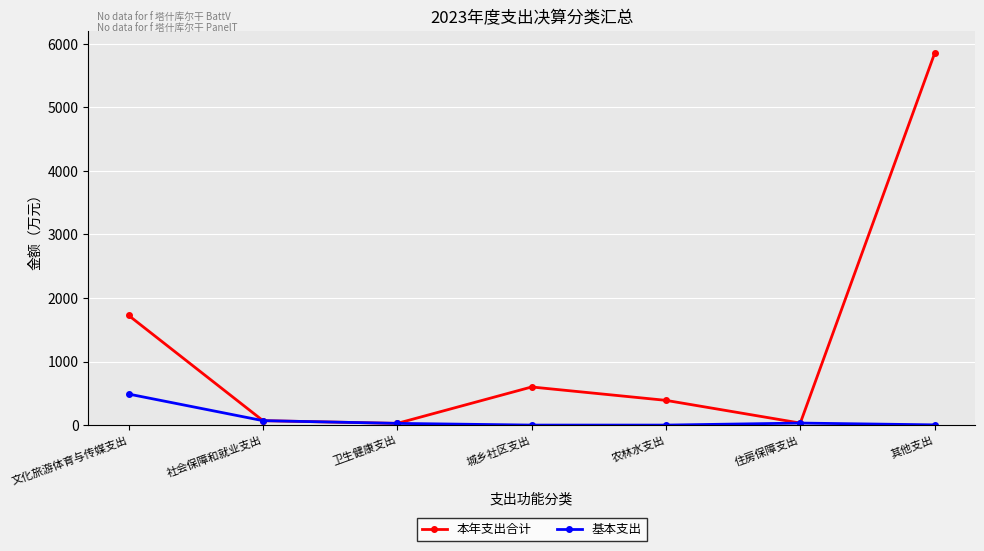

Is the value of 本年支出合计 at 城乡社区支出 greater than the value of 基本支出 at 其他支出?

Yes